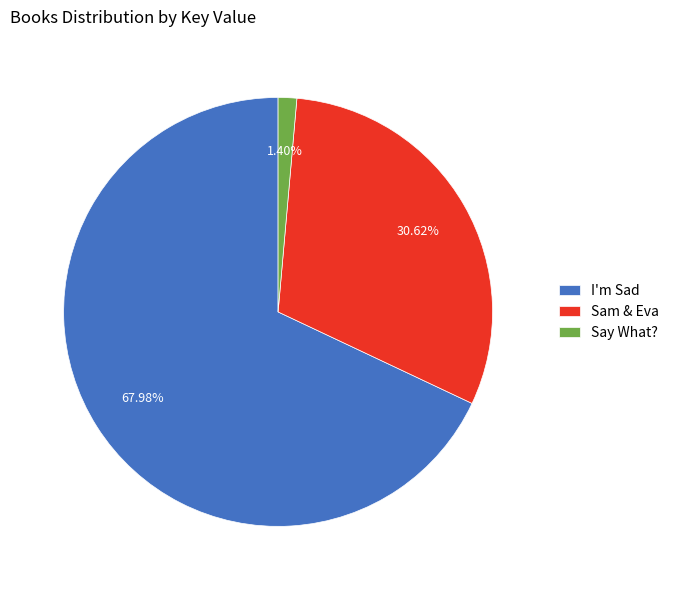

The Sam & Eva slice represents 31% of the pie. True or false?

True